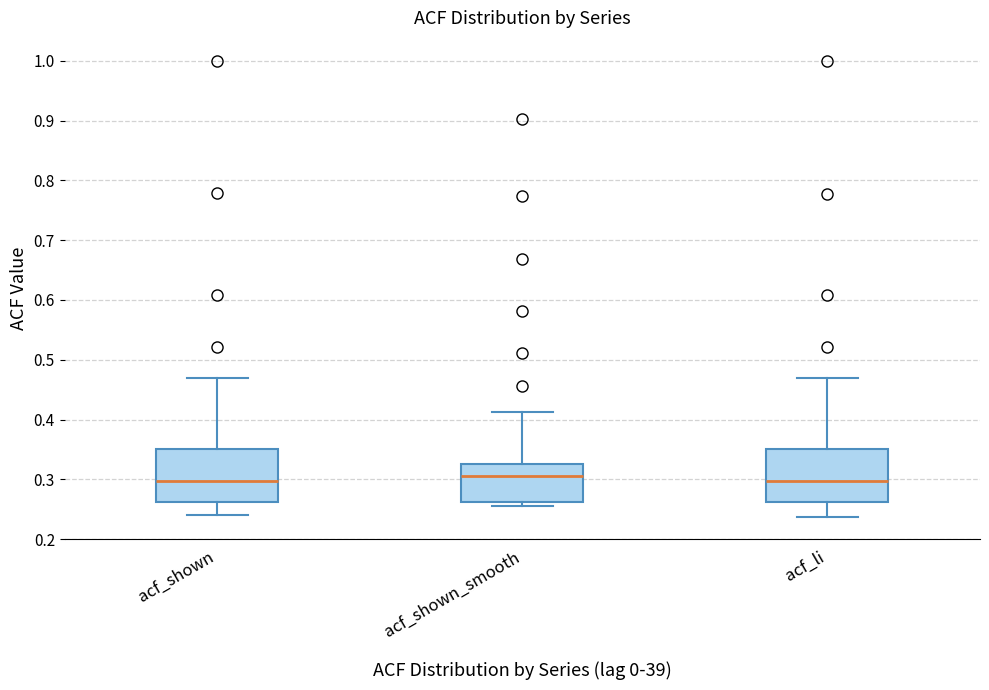

Where does the lower whisker of the box for acf_shown end on the y-axis? The values are not printed on the chart, so give them approximately, as read against the axis.

0.24